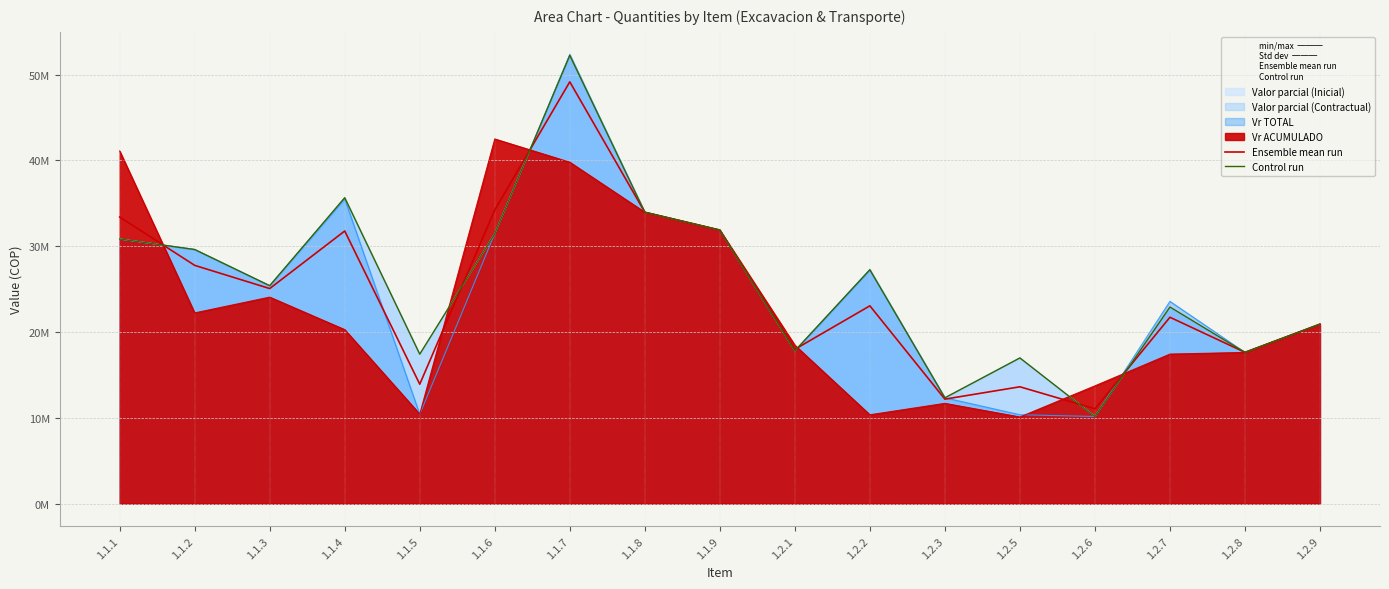

How many lines are shown in the chart?

2